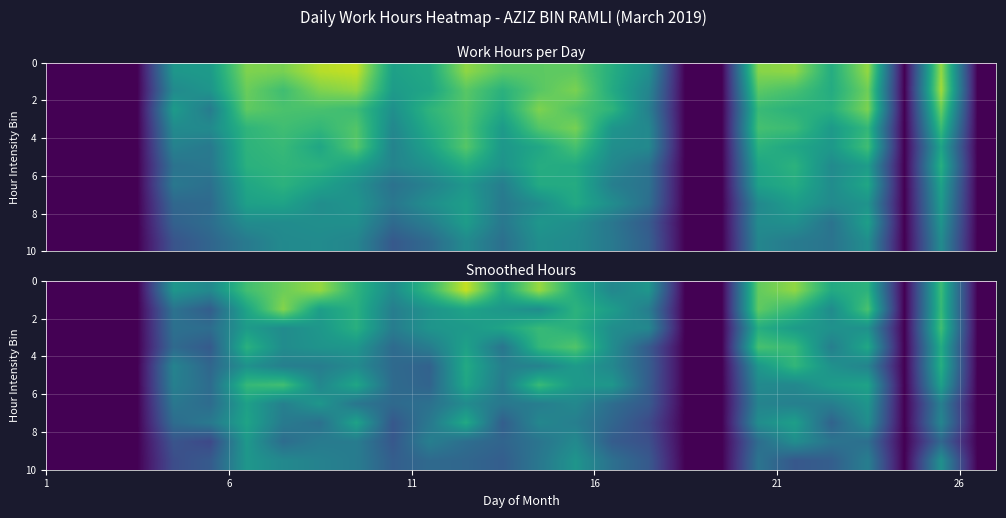

How many data points does each series have?

26